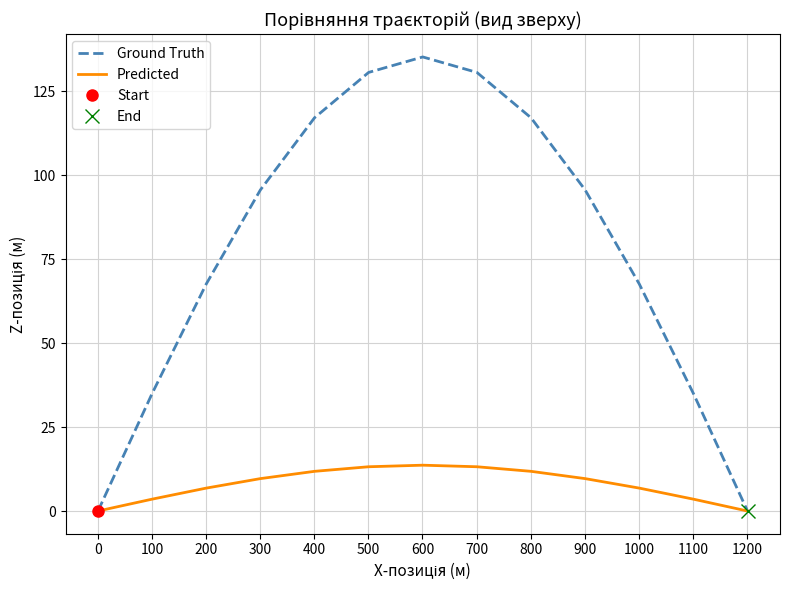

How many data points in Predicted are less than 9?

6